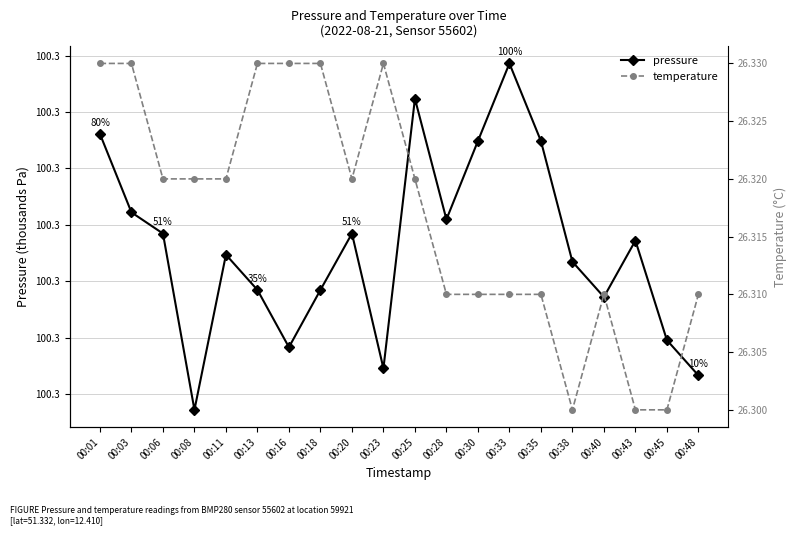

What is the minimum value for temperature?

26.3